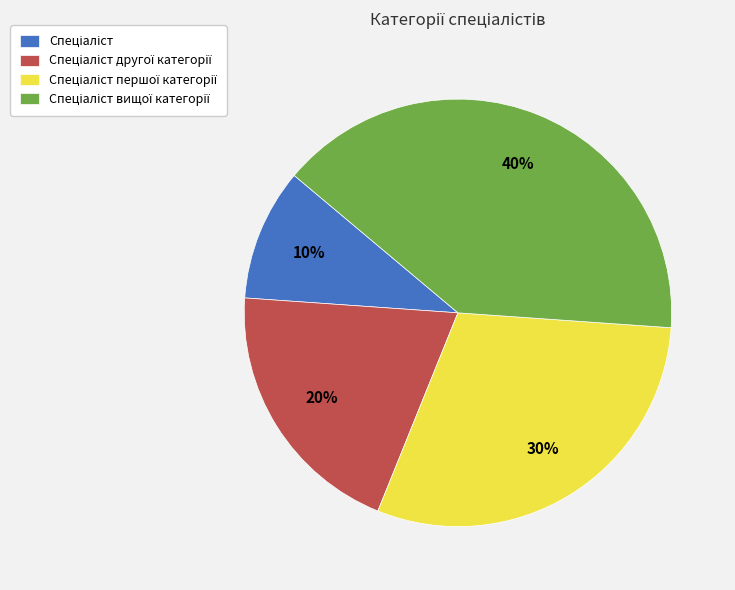

Is there a majority slice in this chart?

No